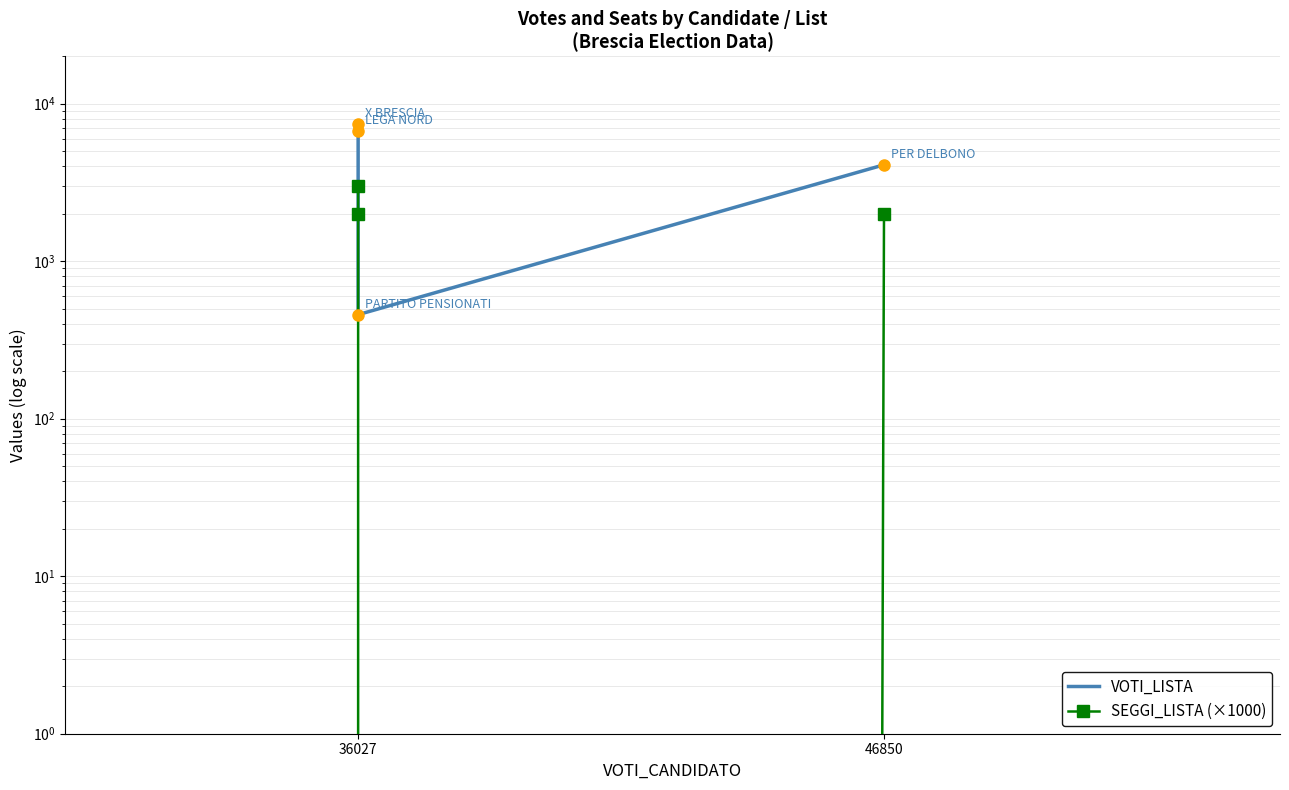

At 36027, list the series in order from largest to smallest.

VOTI_LISTA, SEGGI_LISTA (×1000)